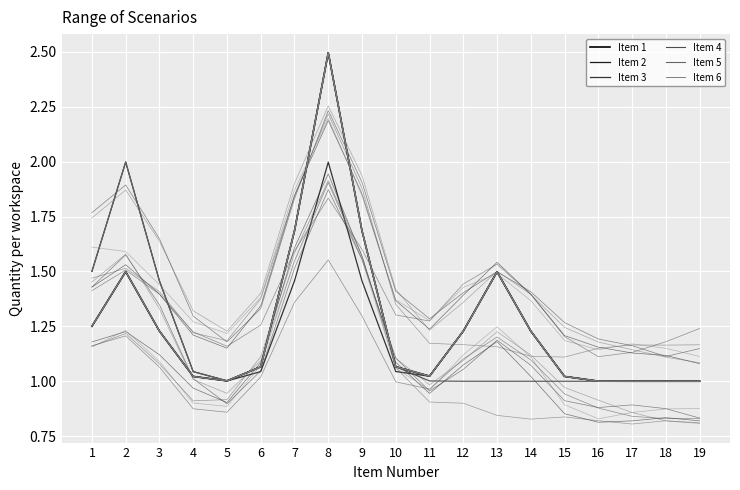

True or false: Item 6 has more than 1 interior local peaks.

True